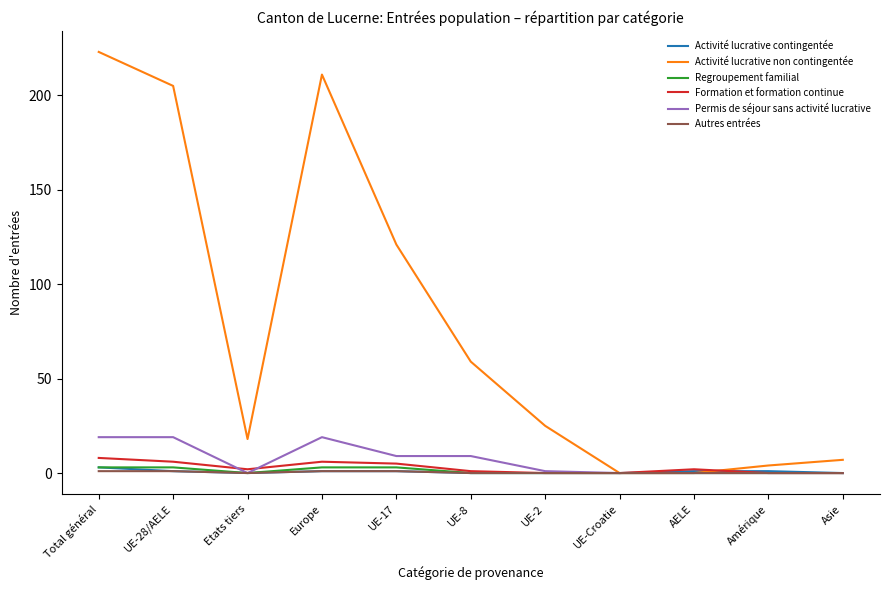

Reading left to right, extract all data points from this chart.

Activité lucrative contingentée: Total général=3	UE-28/AELE=1	Etats tiers=0	Europe=1	UE-17=1	UE-8=0	UE-2=0	UE-Croatie=0	AELE=1	Amérique=1	Asie=0
Activité lucrative non contingentée: Total général=223	UE-28/AELE=205	Etats tiers=18	Europe=211	UE-17=121	UE-8=59	UE-2=25	UE-Croatie=0	AELE=0	Amérique=4	Asie=7
Regroupement familial: Total général=3	UE-28/AELE=3	Etats tiers=0	Europe=3	UE-17=3	UE-8=0	UE-2=0	UE-Croatie=0	AELE=0	Amérique=0	Asie=0
Formation et formation continue: Total général=8	UE-28/AELE=6	Etats tiers=2	Europe=6	UE-17=5	UE-8=1	UE-2=0	UE-Croatie=0	AELE=2	Amérique=0	Asie=0
Permis de séjour sans activité lucrative: Total général=19	UE-28/AELE=19	Etats tiers=0	Europe=19	UE-17=9	UE-8=9	UE-2=1	UE-Croatie=0	AELE=0	Amérique=0	Asie=0
Autres entrées: Total général=1	UE-28/AELE=1	Etats tiers=0	Europe=1	UE-17=1	UE-8=0	UE-2=0	UE-Croatie=0	AELE=0	Amérique=0	Asie=0